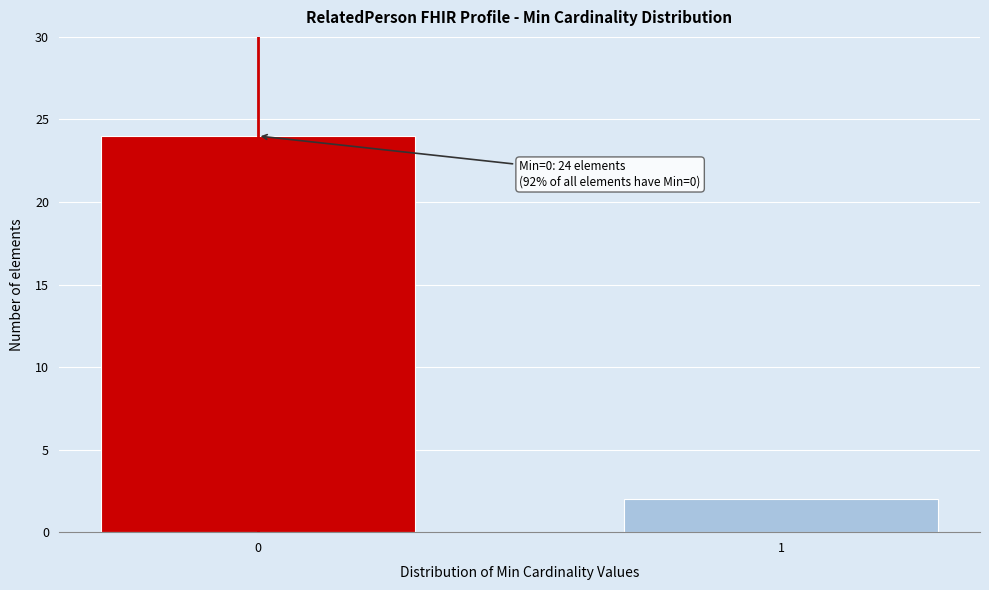

Reading left to right, transcribe all the data shown in this chart.

24	2